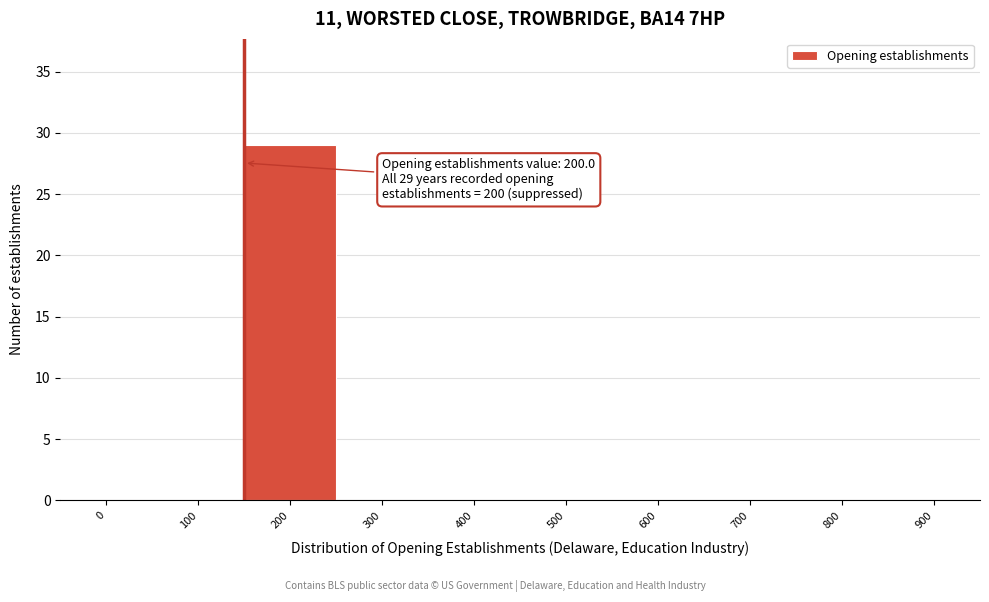

Reading left to right, list all the values displayed in this chart.

0=0	100=0	200=29	300=0	400=0	500=0	600=0	700=0	800=0	900=0